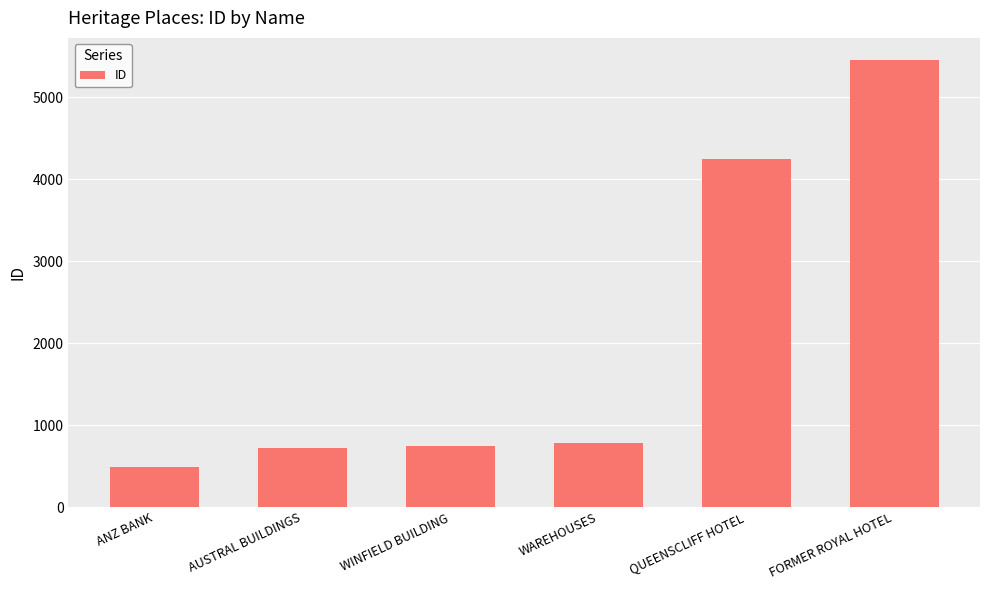

At which label is the value closest to 2969?

QUEENSCLIFF HOTEL